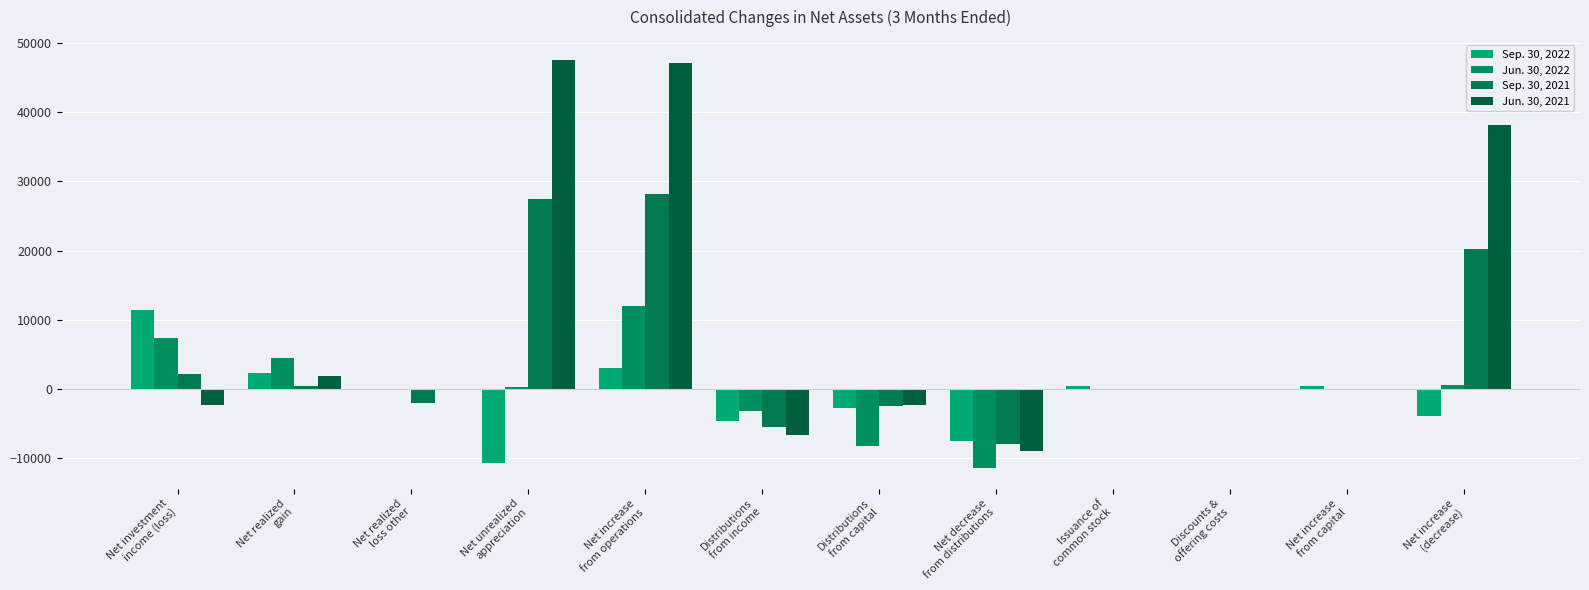

How many groups of bars are there?

12